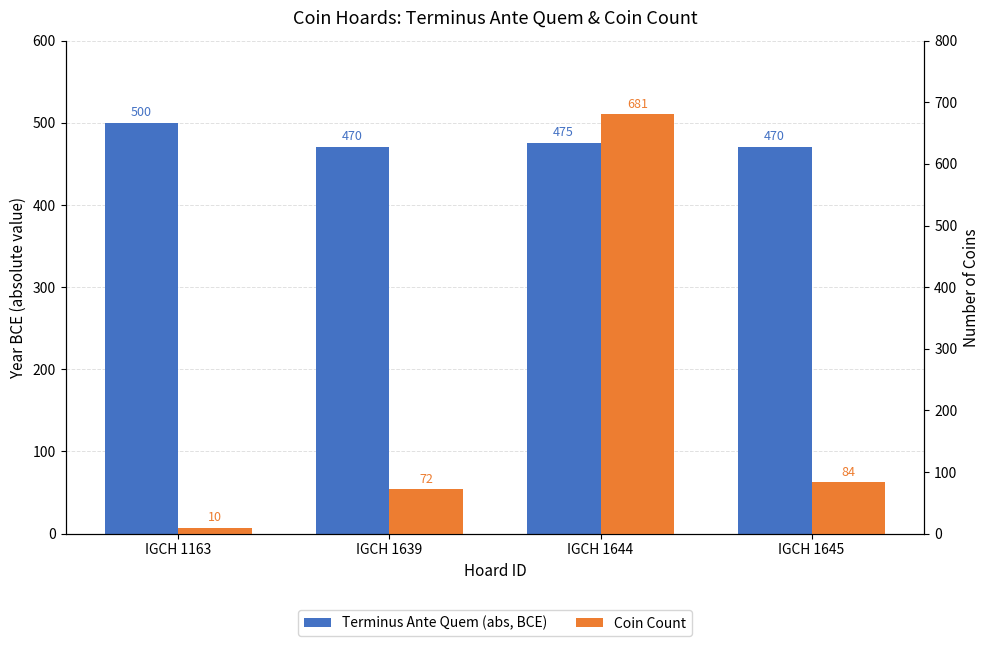

True or false: Coin Count has a value of 72 at IGCH 1639.

True